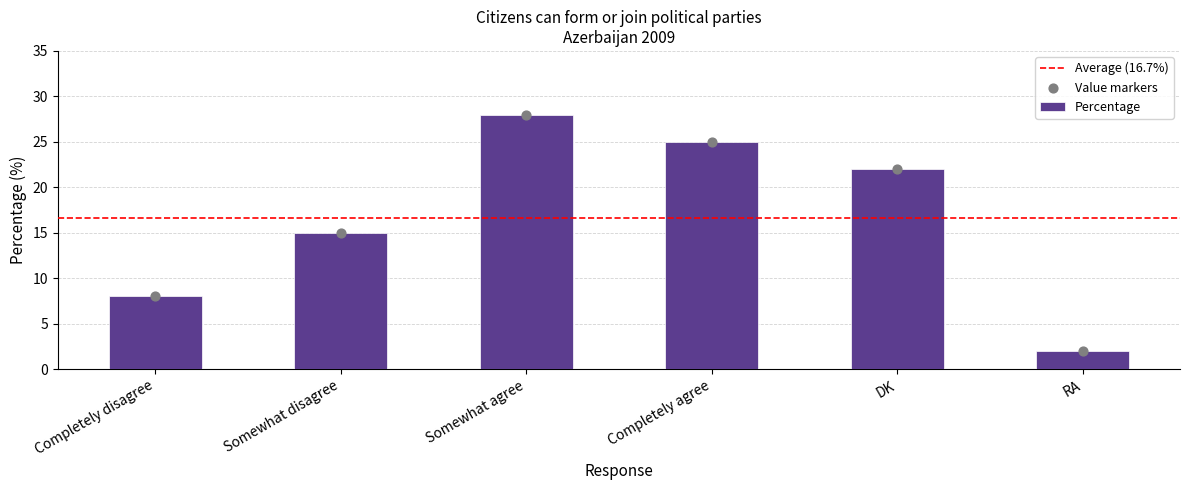

Approximately how many times larger is the value at Completely disagree compared to RA?

4.0